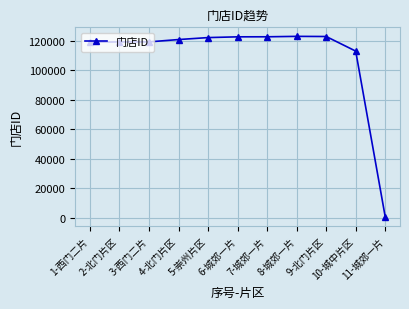

Which has a higher value, 11-城郊一片 or 8-城郊一片?

8-城郊一片